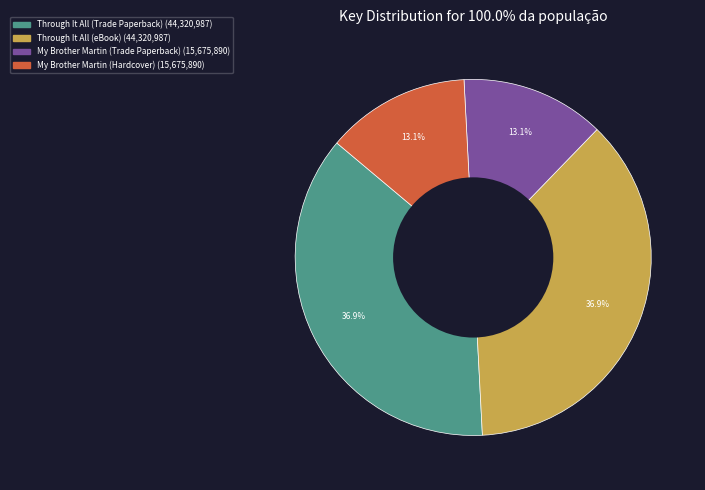

To the nearest percent, what is the combined percentage of Through It All (eBook) and My Brother Martin (Trade Paperback)?

50%